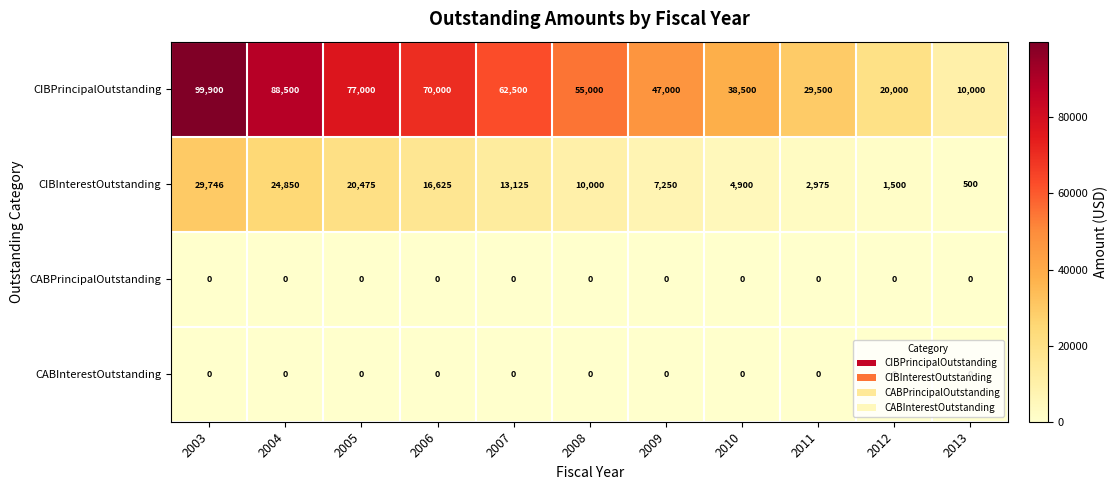

At which label is CIBPrincipalOutstanding closest to 54950?

2008